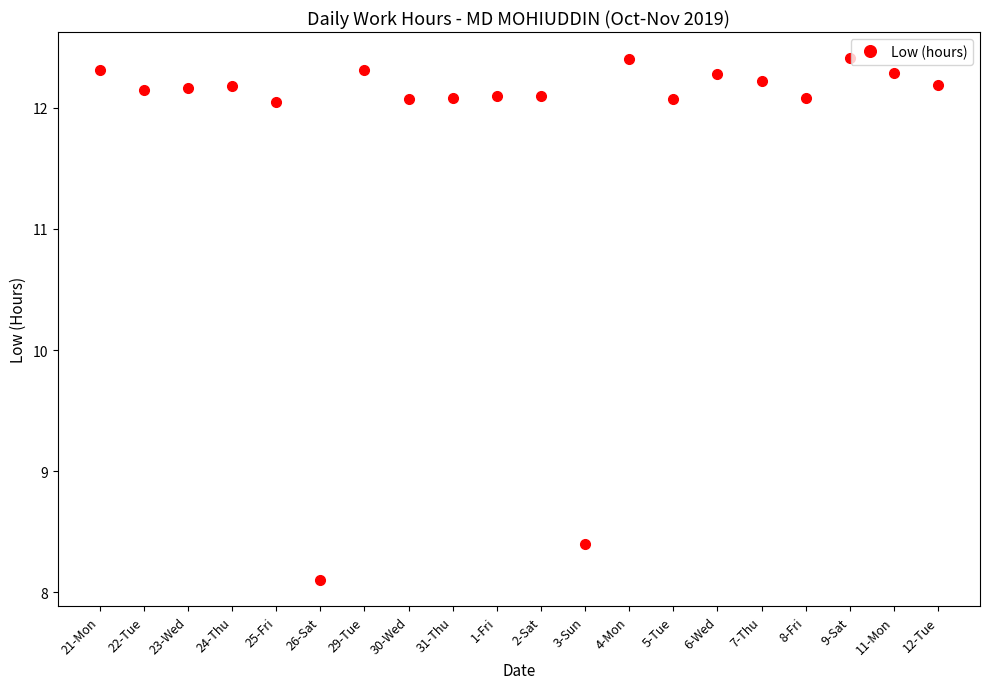

What position from the right is 2-Sat?

10